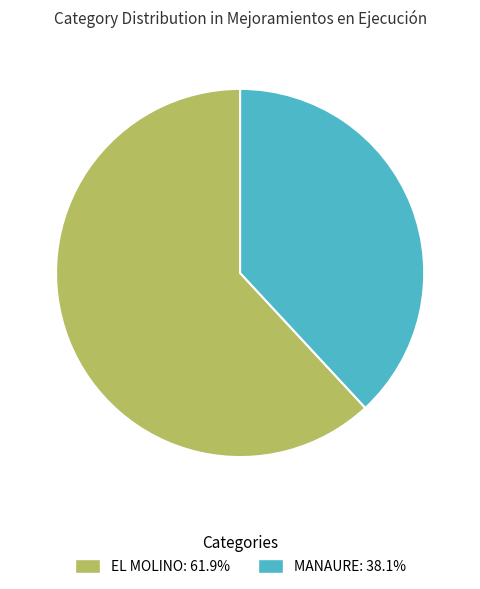

How many segments does this pie chart have?

2